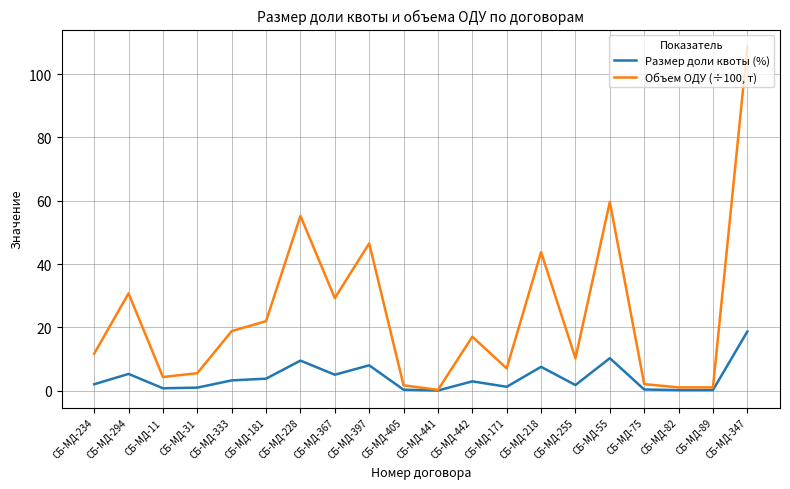

At СБ-МД-255, list the series in order from smallest to largest.

Размер доли квоты (%), Объем ОДУ (÷100, т)